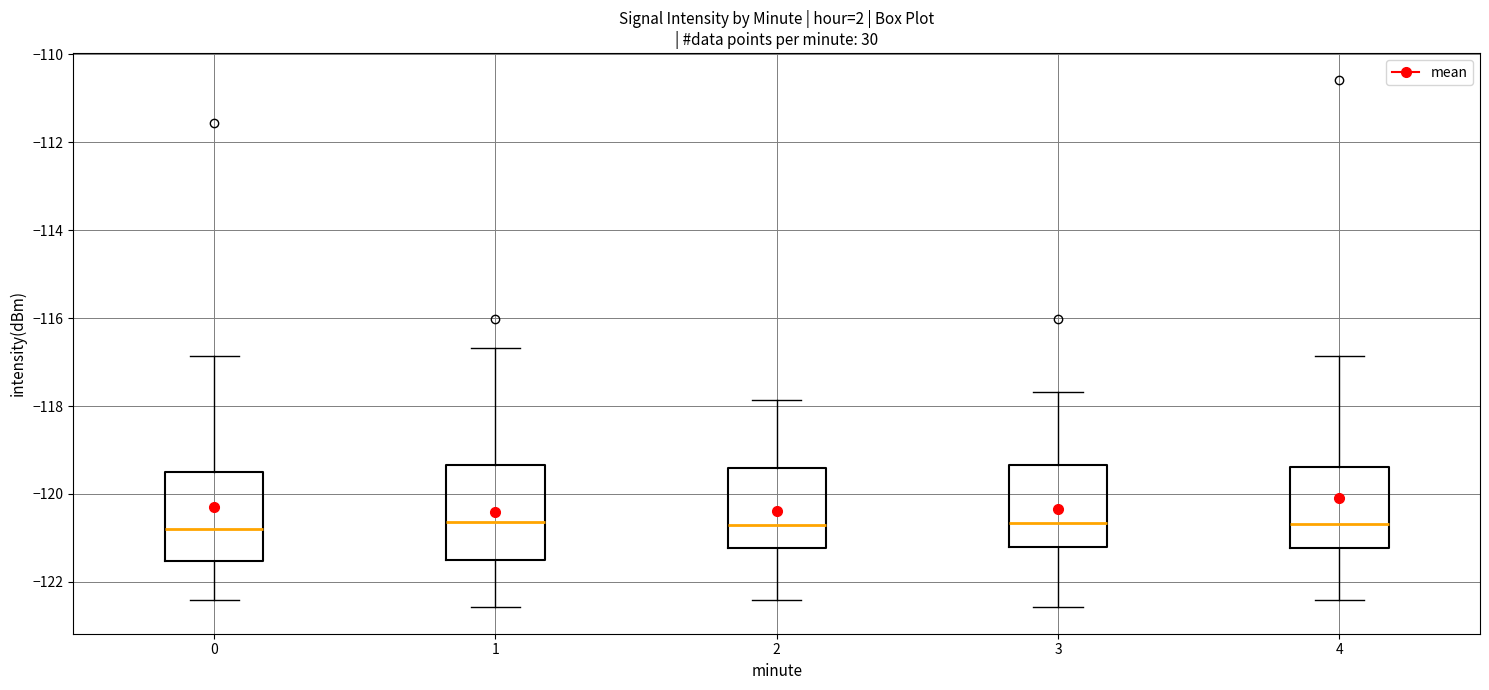

Where is the lower edge of the box at x = 3 on the y-axis? The values are not printed on the chart, so give them approximately, as read against the axis.

-121.2